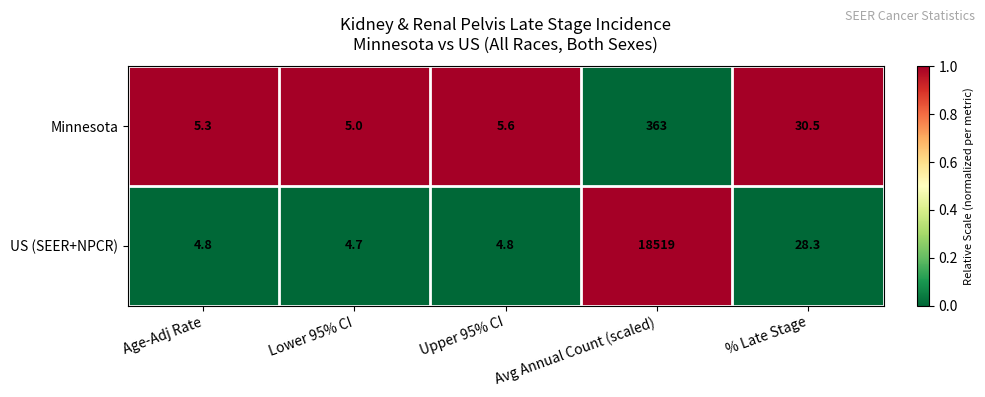

Rank the series at Upper 95% CI from lowest to highest value.

US (SEER+NPCR), Minnesota